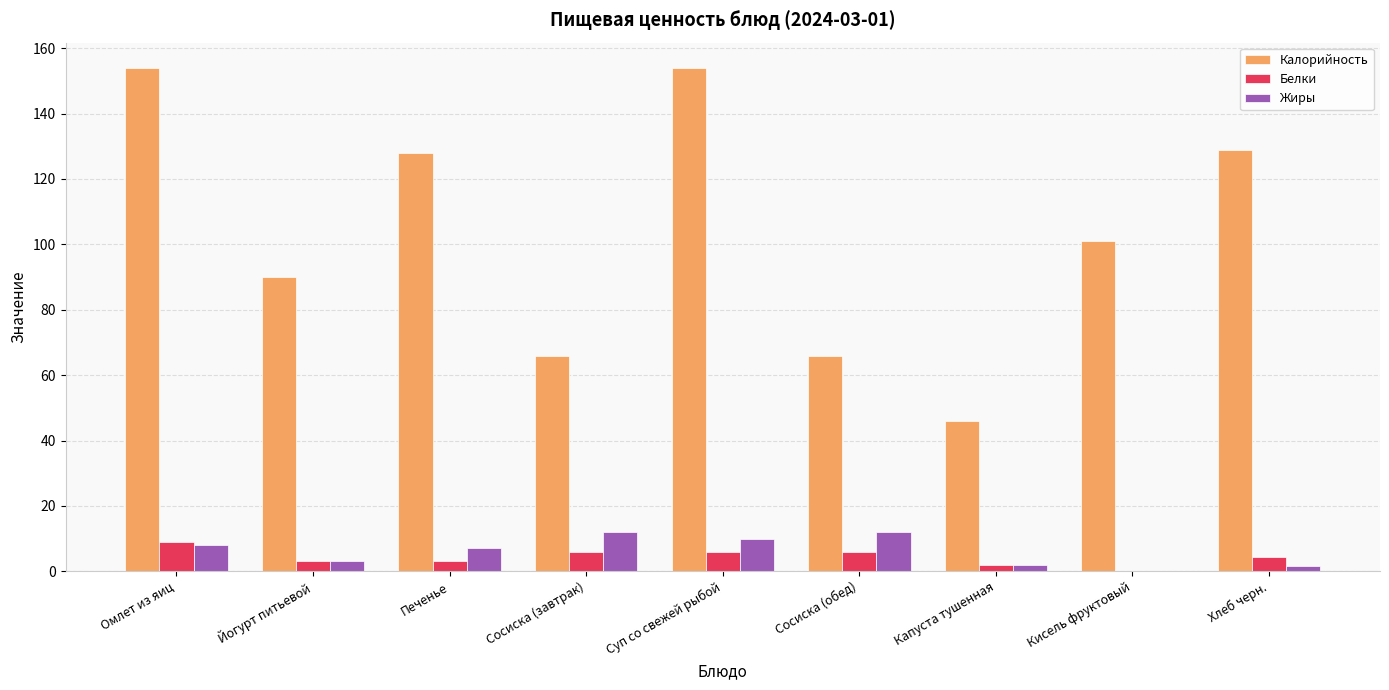

The value of Калорийность at Печенье is 83.1. True or false?

False